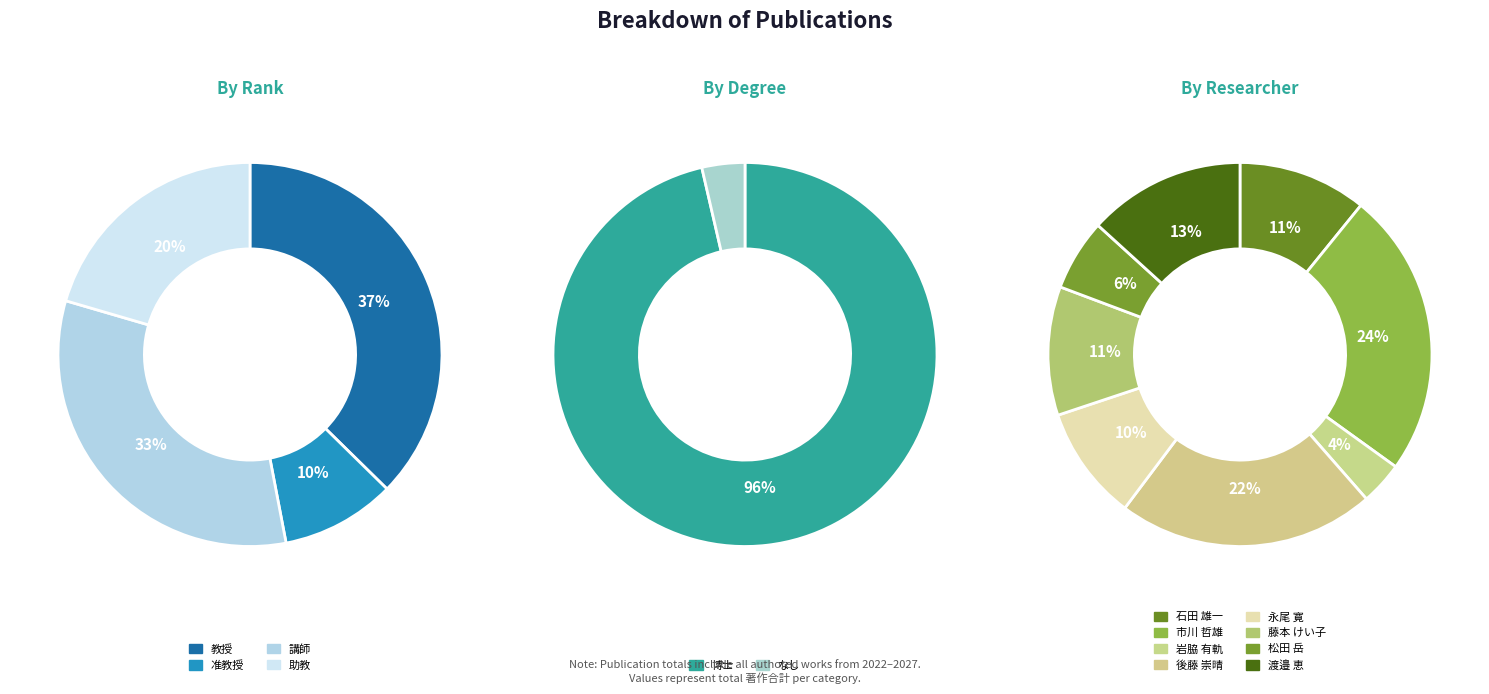

Which slice is the largest?

市川 哲雄